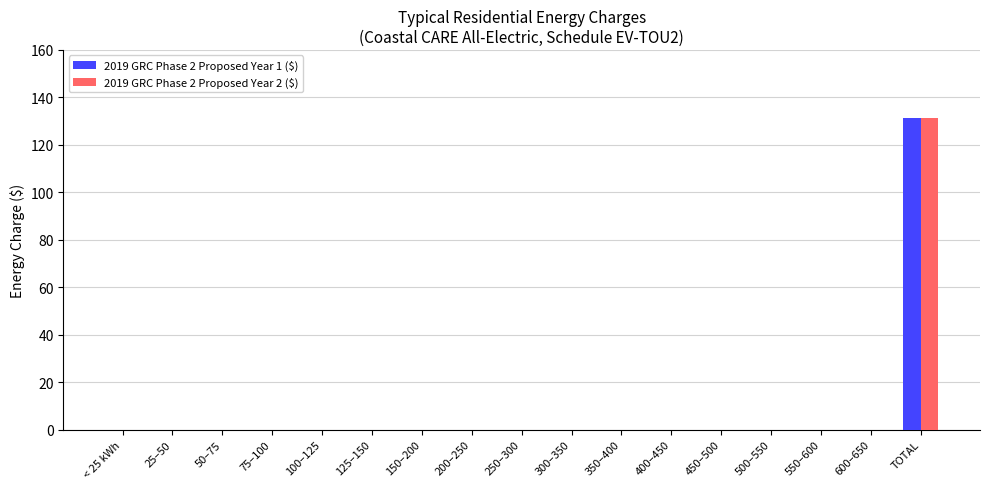

At which category is the sum across all series the highest?

TOTAL